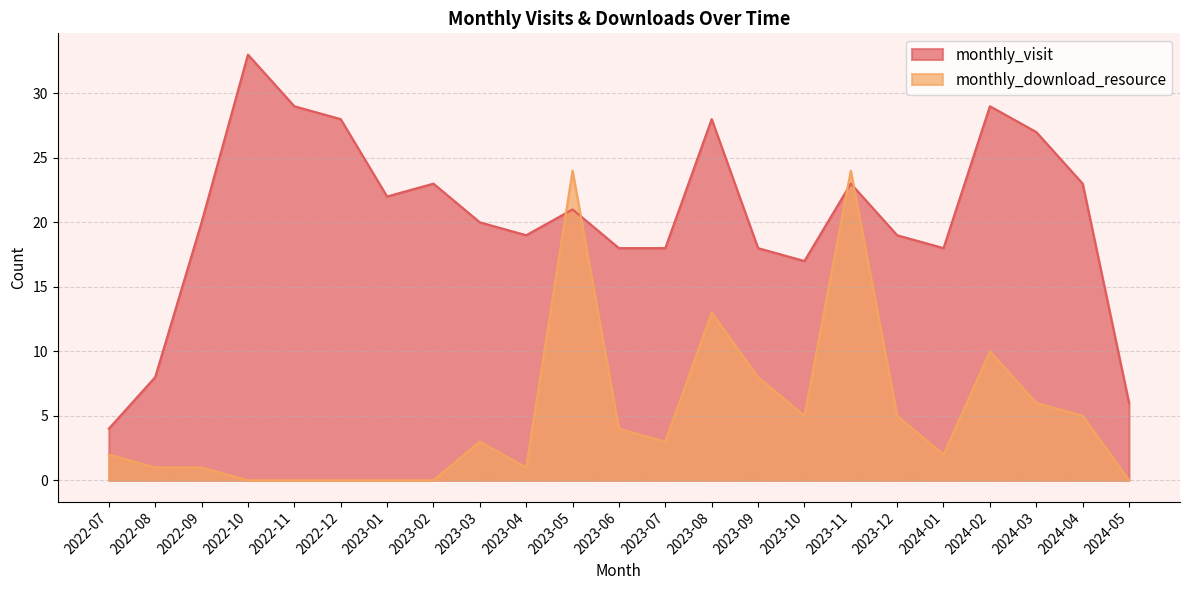

The value of monthly_visit at 2023-10 is 28. True or false?

False